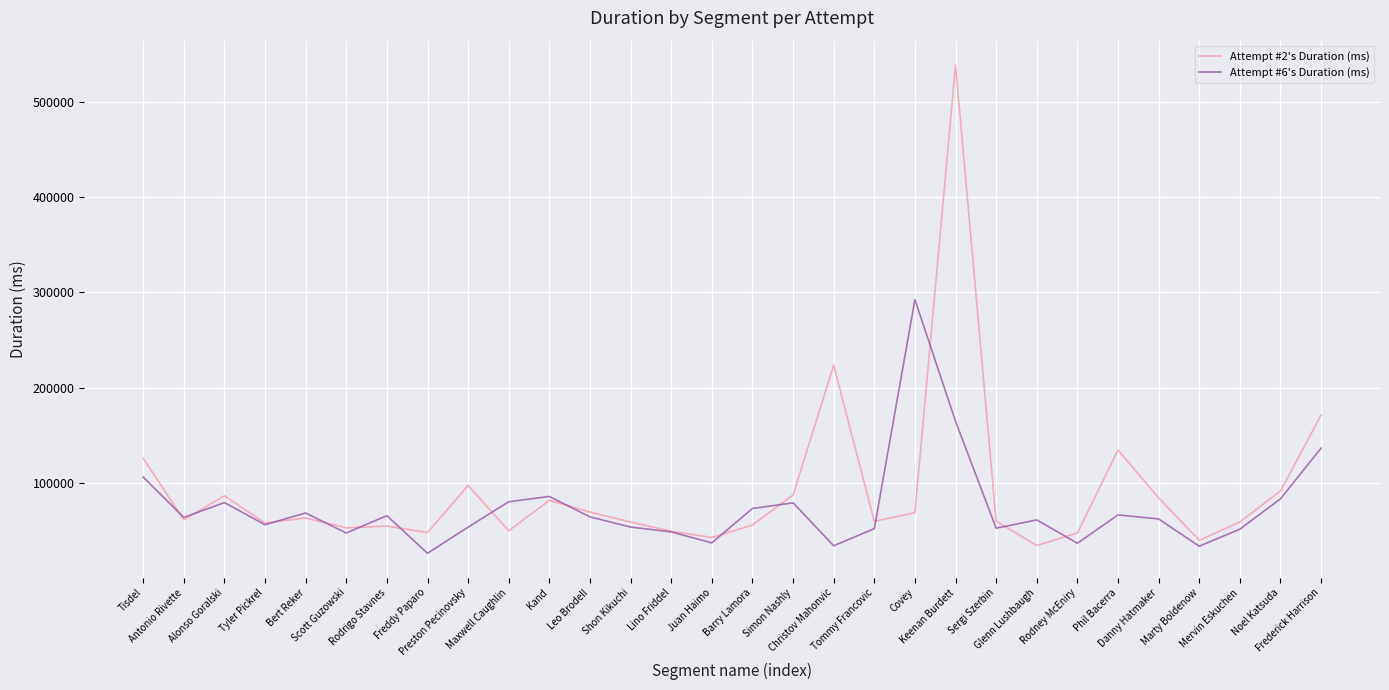

What is the sum of all Attempt #6's Duration (ms) values?

2215770